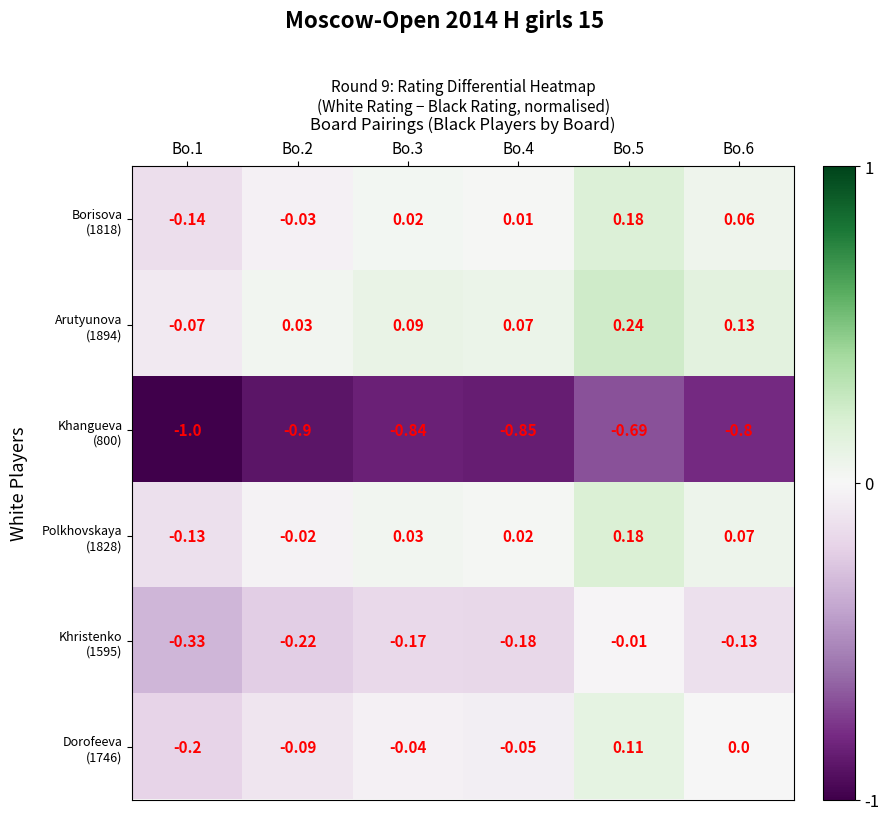

At which category is the sum across all series the highest?

Bo.5